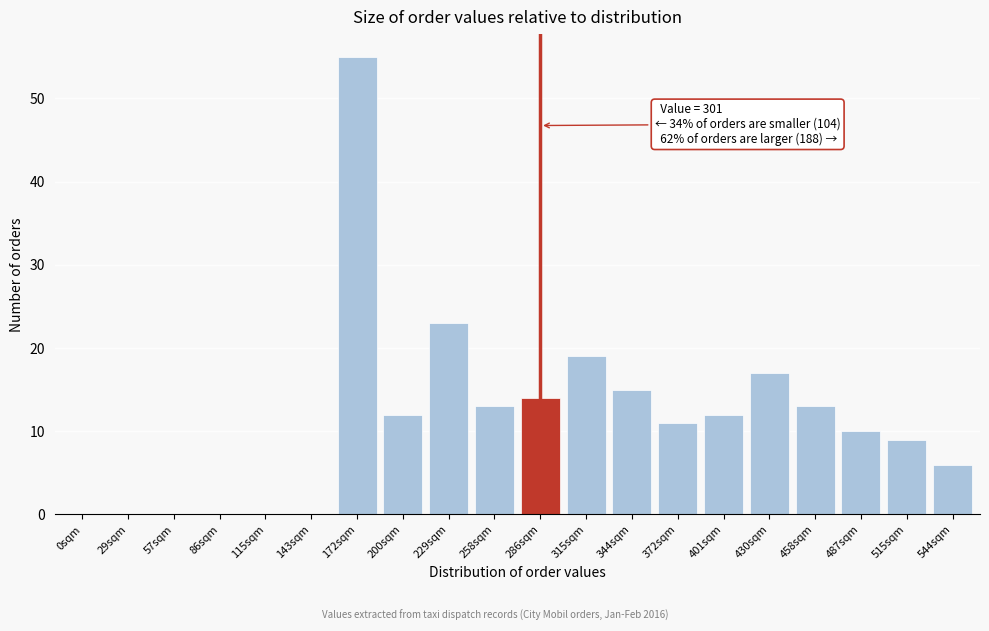

Reading left to right, extract all data points from this chart.

0sqm=0	29sqm=0	57sqm=0	86sqm=0	115sqm=0	143sqm=0	172sqm=55	200sqm=12	229sqm=23	258sqm=13	286sqm=14	315sqm=19	344sqm=15	372sqm=11	401sqm=12	430sqm=17	458sqm=13	487sqm=10	515sqm=9	544sqm=6